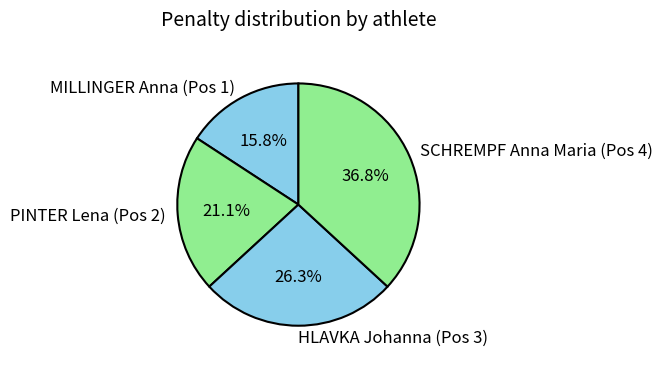

Combined, do MILLINGER Anna (Pos 1) and PINTER Lena (Pos 2) account for over 50%?

No